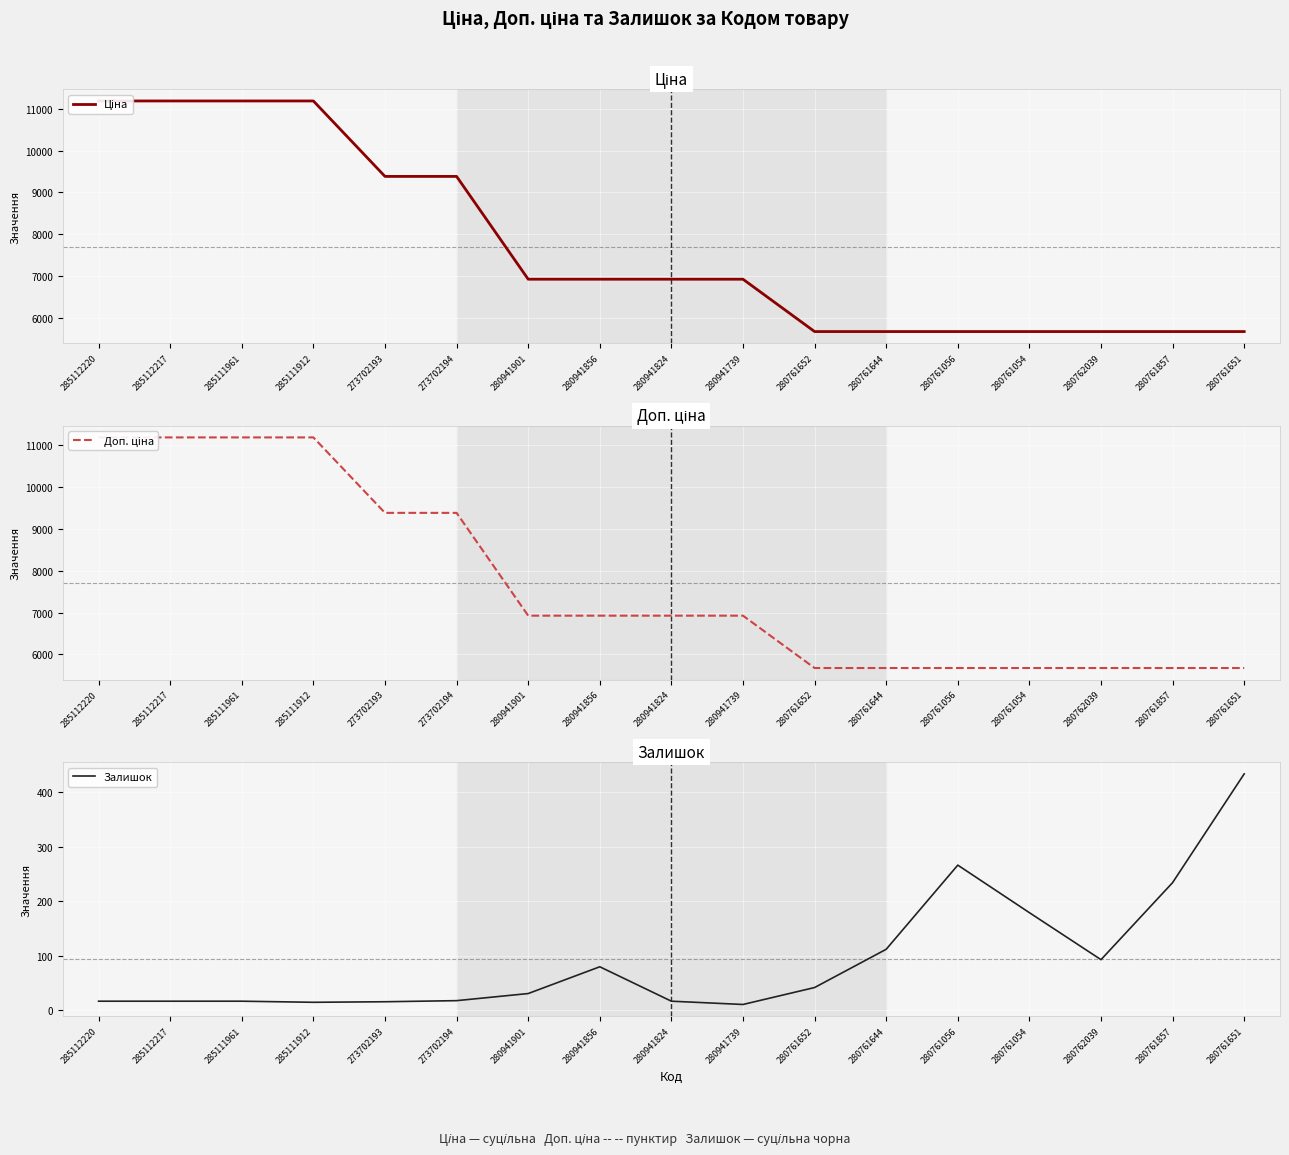

What is the smallest value displayed?

11.0